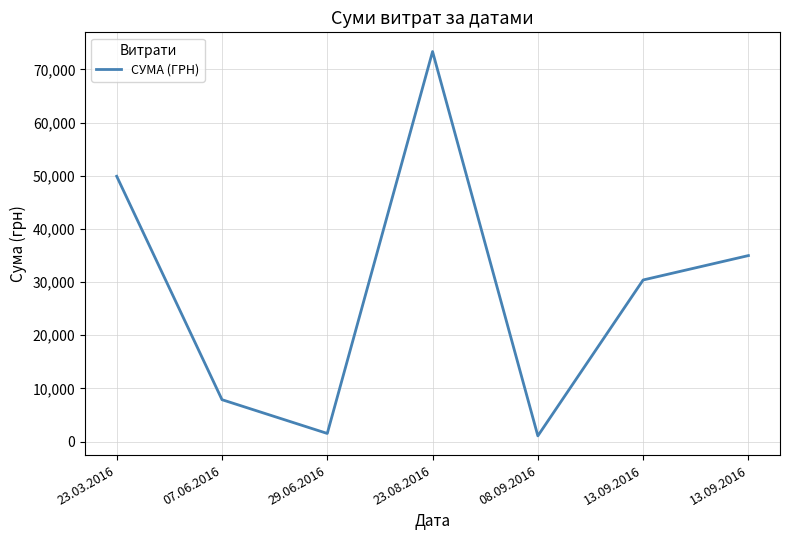

The value at 08.09.2016 is 387.2. True or false?

False